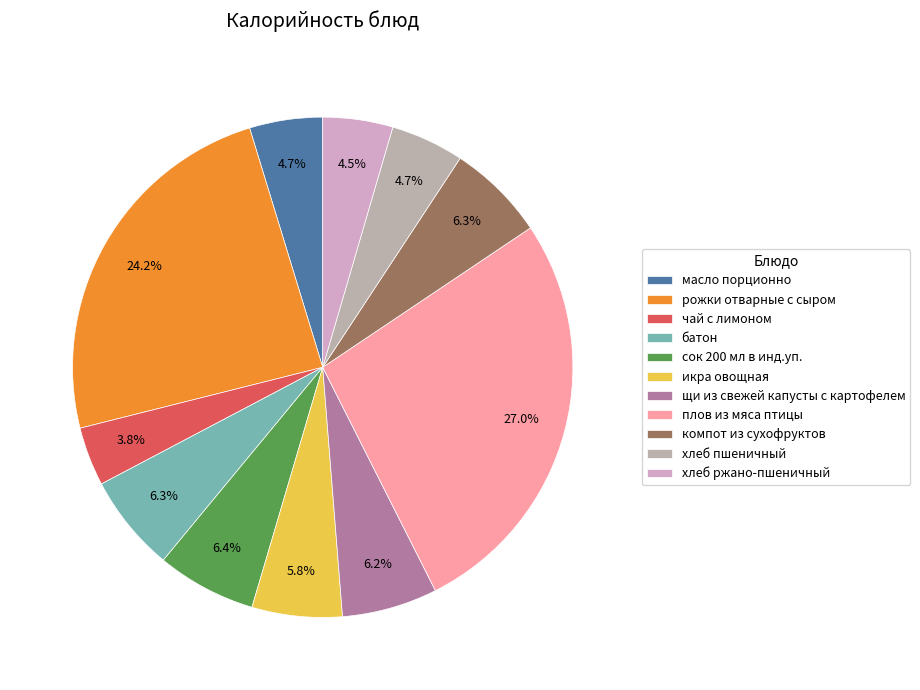

What is the change in value from сок 200 мл в инд.уп. to компот из сухофруктов?

-1.3